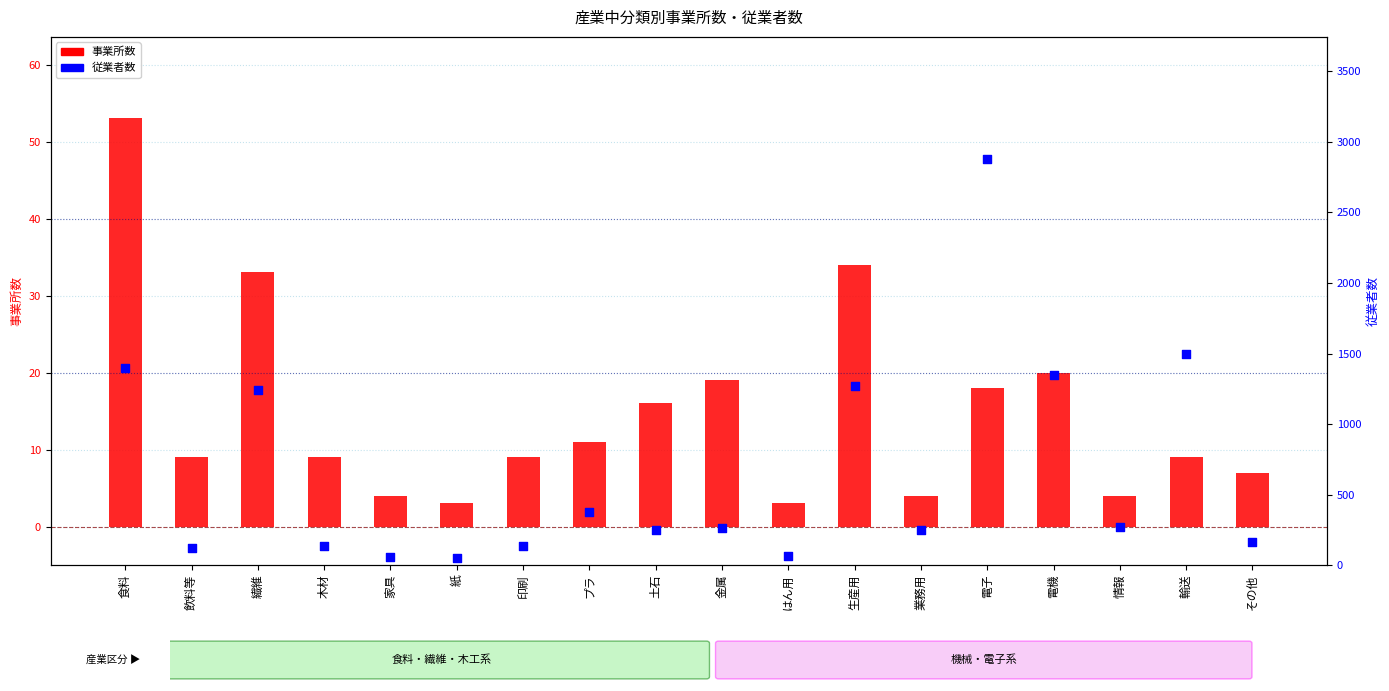

Which series reaches the minimum Y coordinate?

事業所数